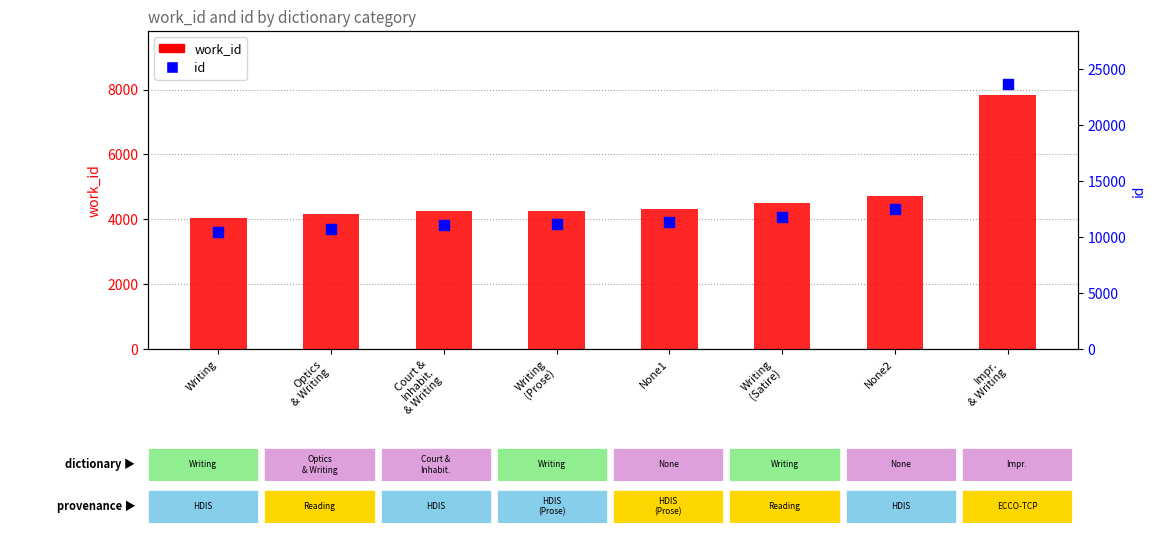

Which series contains the highest Y value?

id